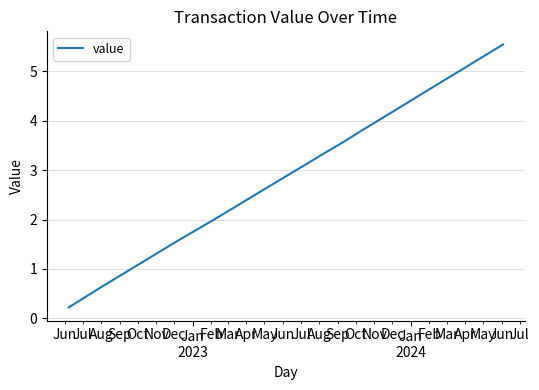

What is the greatest value displayed?

5.5